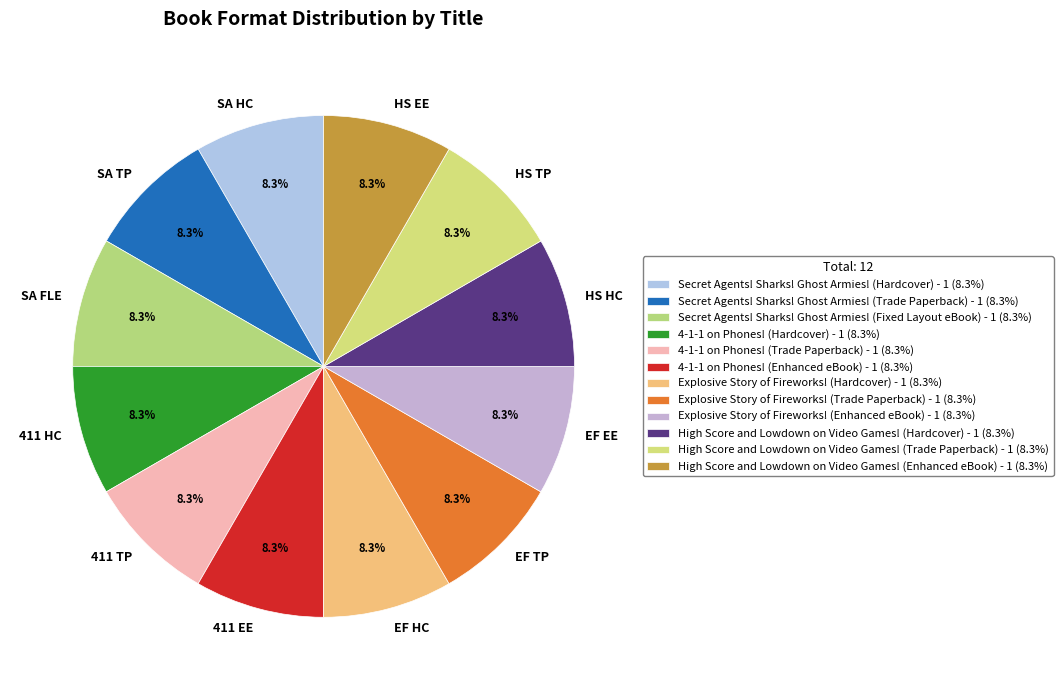

What portion of the pie excludes 4-1-1 on Phones! (Trade Paperback)?

91.7%